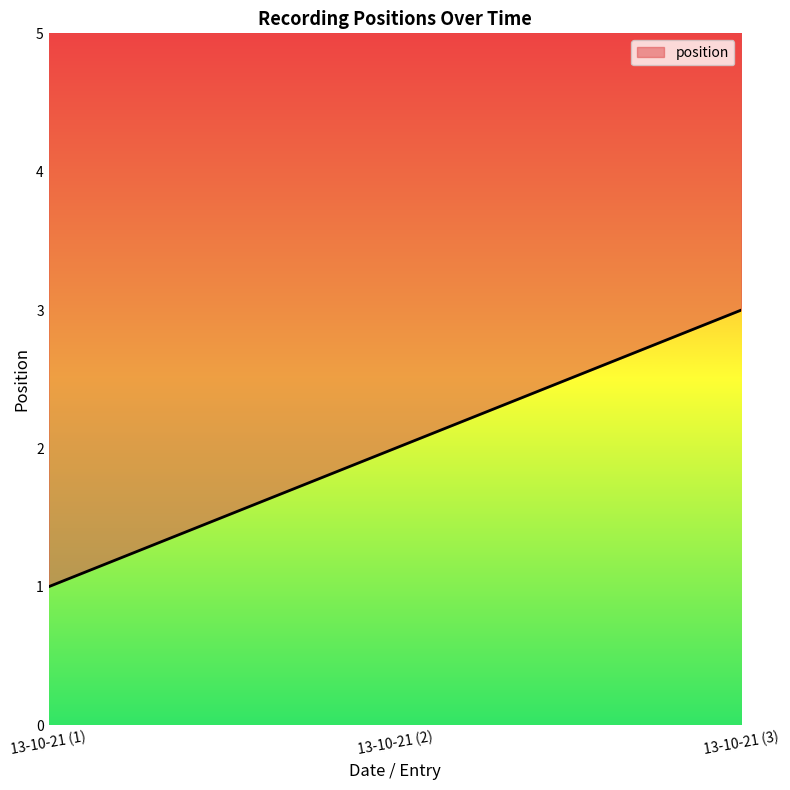

What is the minimum value shown in the chart?

1